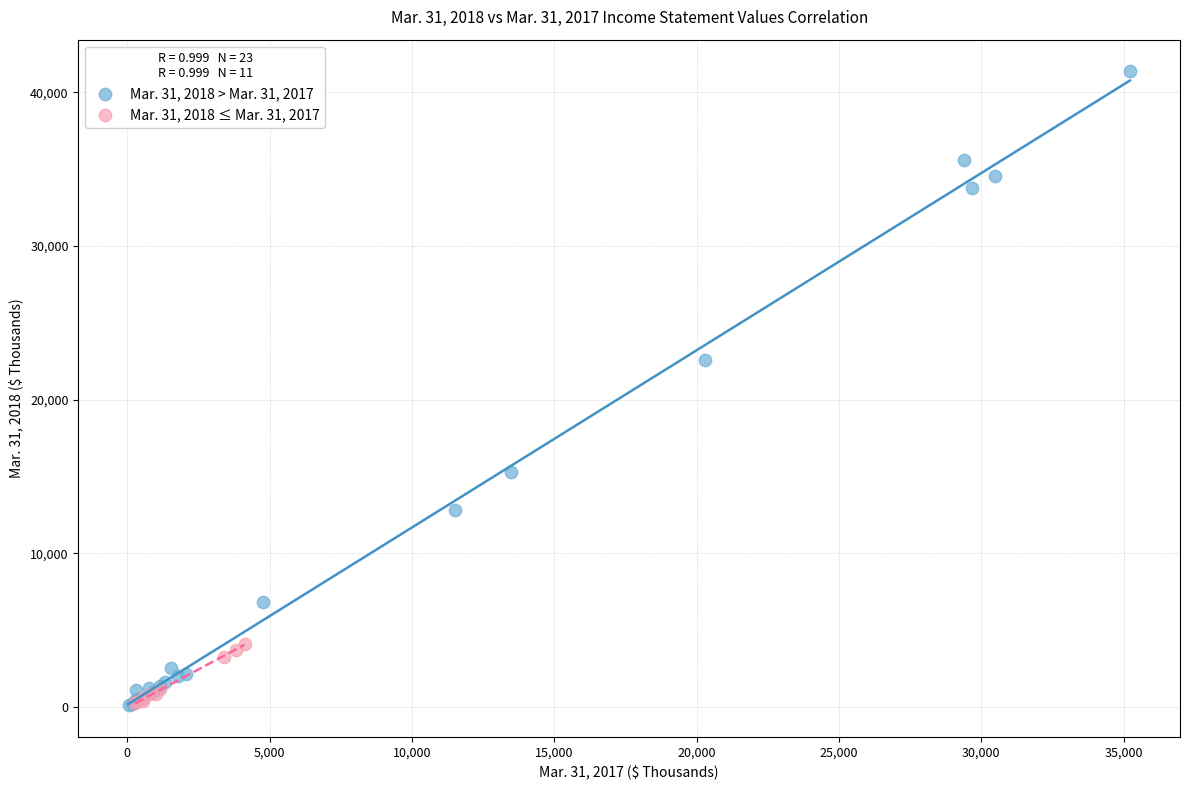

Which series contains the highest Y value?

Mar. 31, 2018 > Mar. 31, 2017